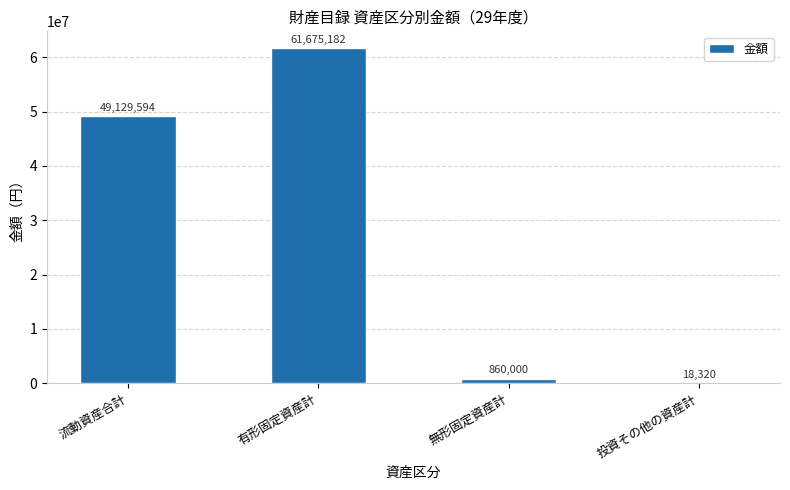

Where is the data nearest to the value 30846751?

流動資産合計